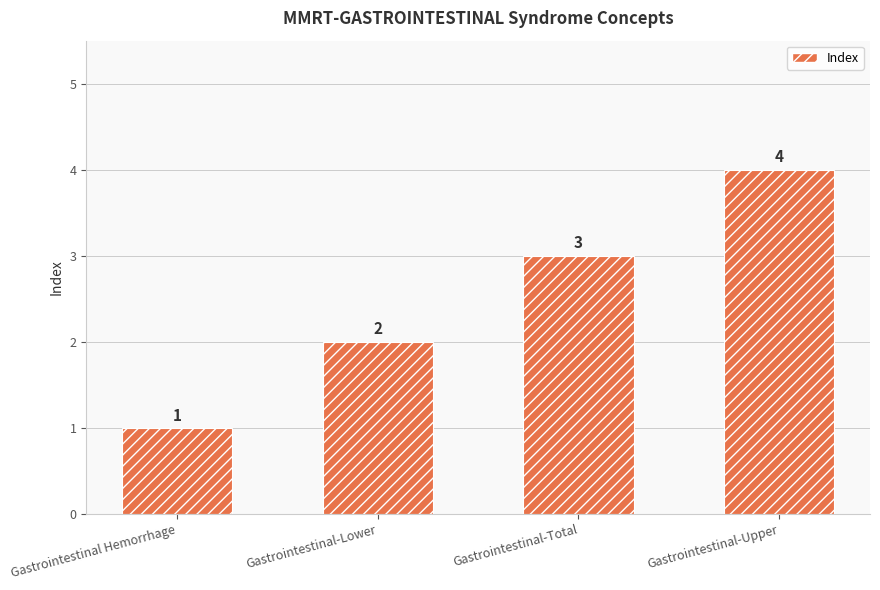

Where is the data nearest to the value 2?

Gastrointestinal-Lower